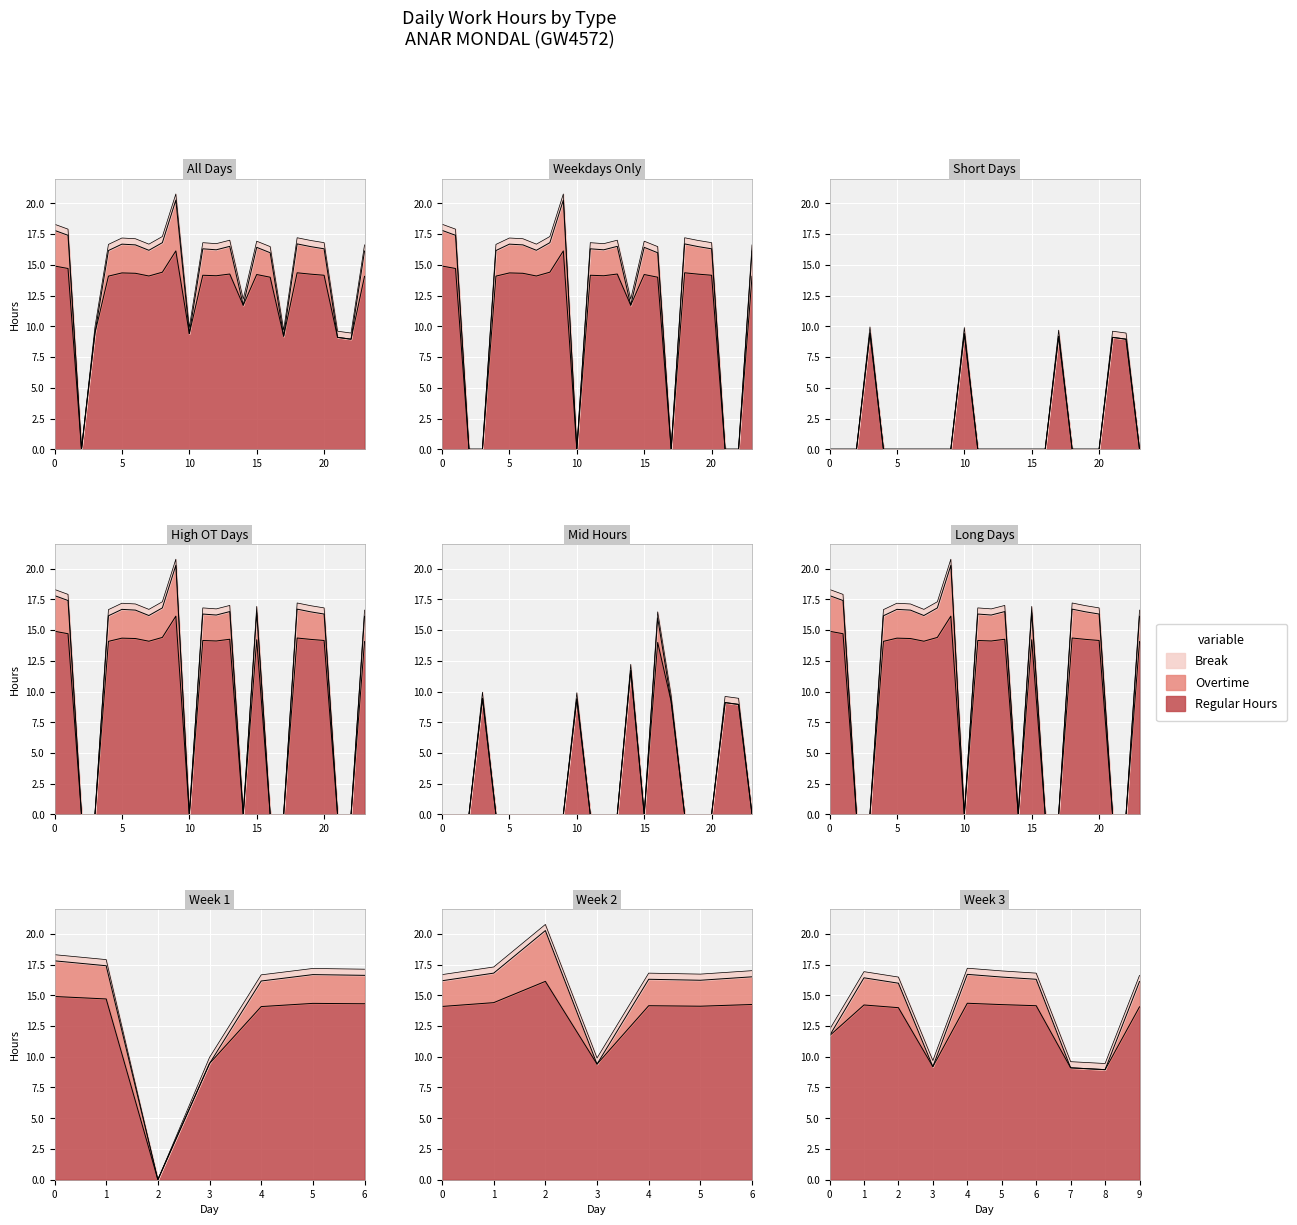

The Break series shows 0.1 at 24. True or false?

False